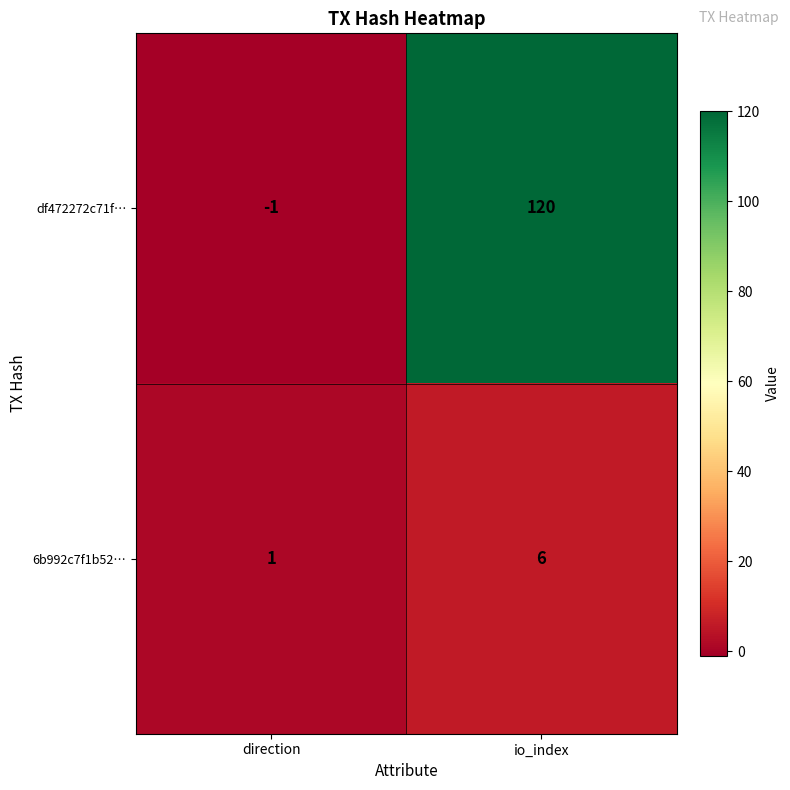

Which series has the largest total across all categories?

df472272c71f…